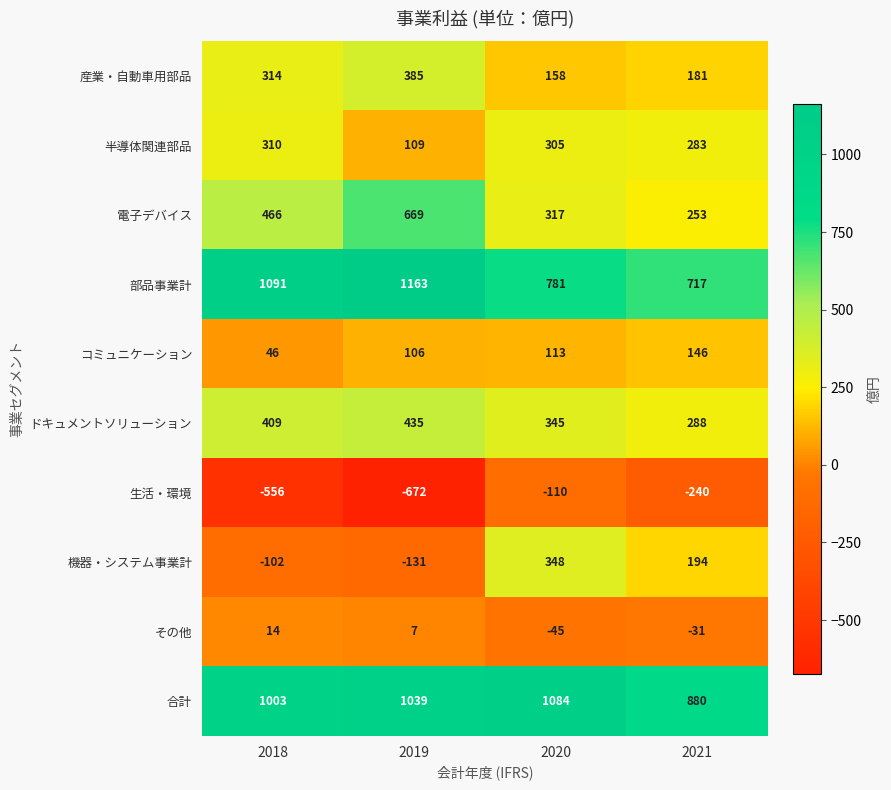

List the series in order of their peak value, lowest first.

生活・環境, その他, コミュニケーション, 半導体関連部品, 機器・システム事業計, 産業・自動車用部品, ドキュメントソリューション, 電子デバイス, 合計, 部品事業計